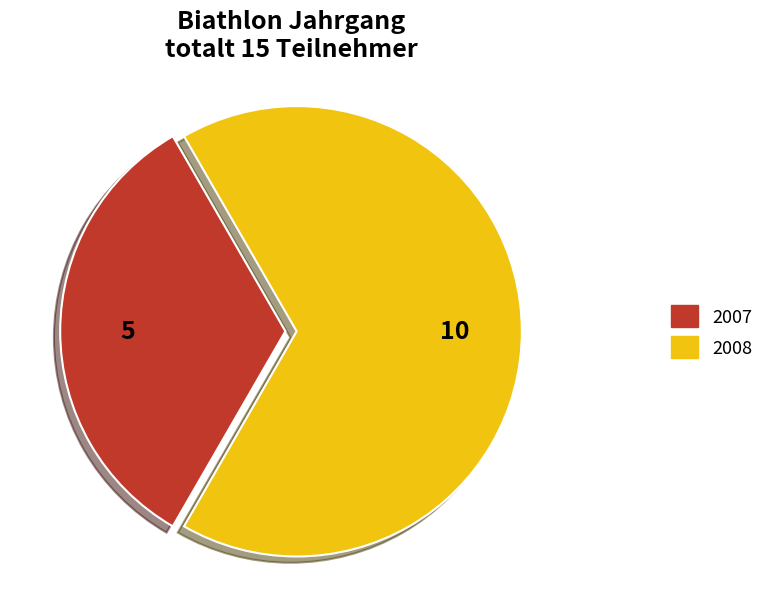

Does any single category account for the majority?

Yes